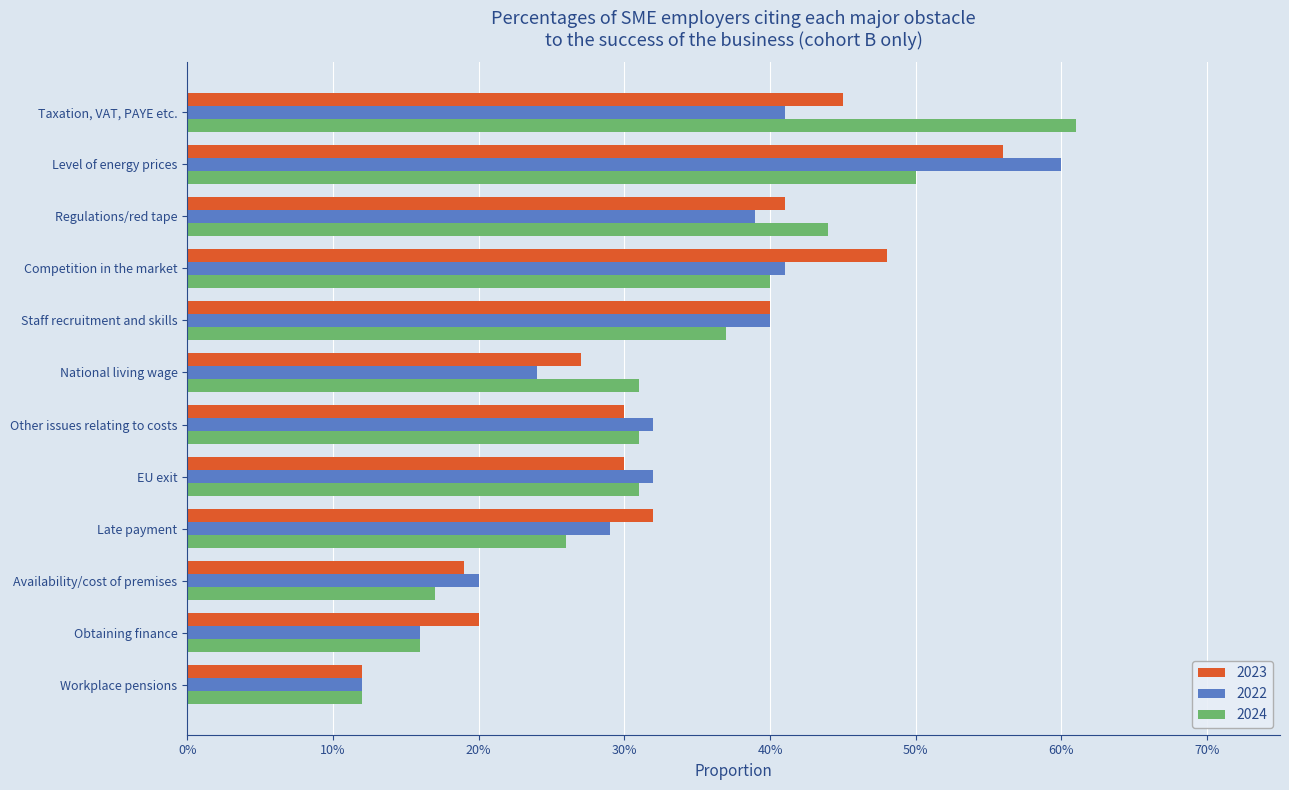

Reading left to right, transcribe all the data shown in this chart.

2022: Workplace pensions=0.1	Obtaining finance=0.2	Availability/cost of premises=0.2	Late payment=0.3	EU exit=0.3	Other issues relating to costs=0.3	National living wage=0.2	Staff recruitment and skills=0.4	Competition in the market=0.4	Regulations/red tape=0.4	Level of energy prices=0.6	Taxation, VAT, PAYE etc.=0.4
2023: Workplace pensions=0.1	Obtaining finance=0.2	Availability/cost of premises=0.2	Late payment=0.3	EU exit=0.3	Other issues relating to costs=0.3	National living wage=0.3	Staff recruitment and skills=0.4	Competition in the market=0.5	Regulations/red tape=0.4	Level of energy prices=0.6	Taxation, VAT, PAYE etc.=0.5
2024: Workplace pensions=0.1	Obtaining finance=0.2	Availability/cost of premises=0.2	Late payment=0.3	EU exit=0.3	Other issues relating to costs=0.3	National living wage=0.3	Staff recruitment and skills=0.4	Competition in the market=0.4	Regulations/red tape=0.4	Level of energy prices=0.5	Taxation, VAT, PAYE etc.=0.6